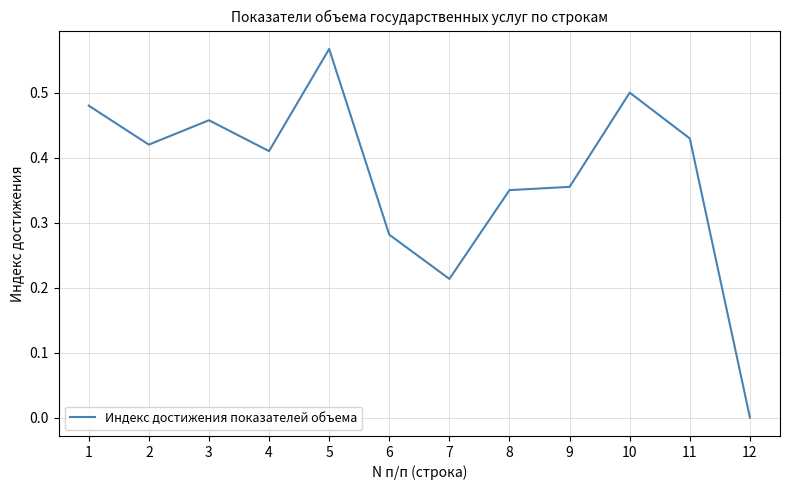

Which label corresponds to the largest value in the chart?

5